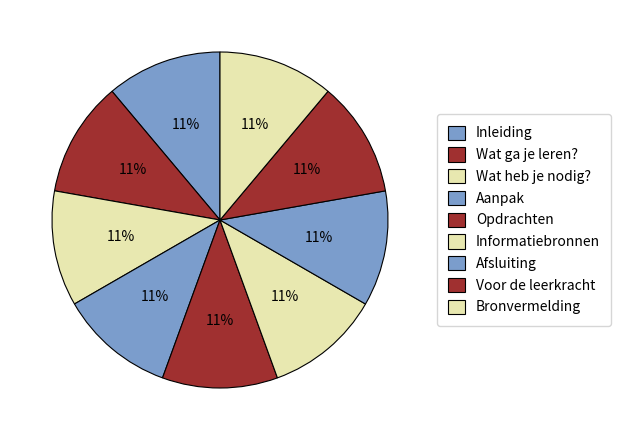

Is it true that Bronvermelding is 11% of the pie?

True